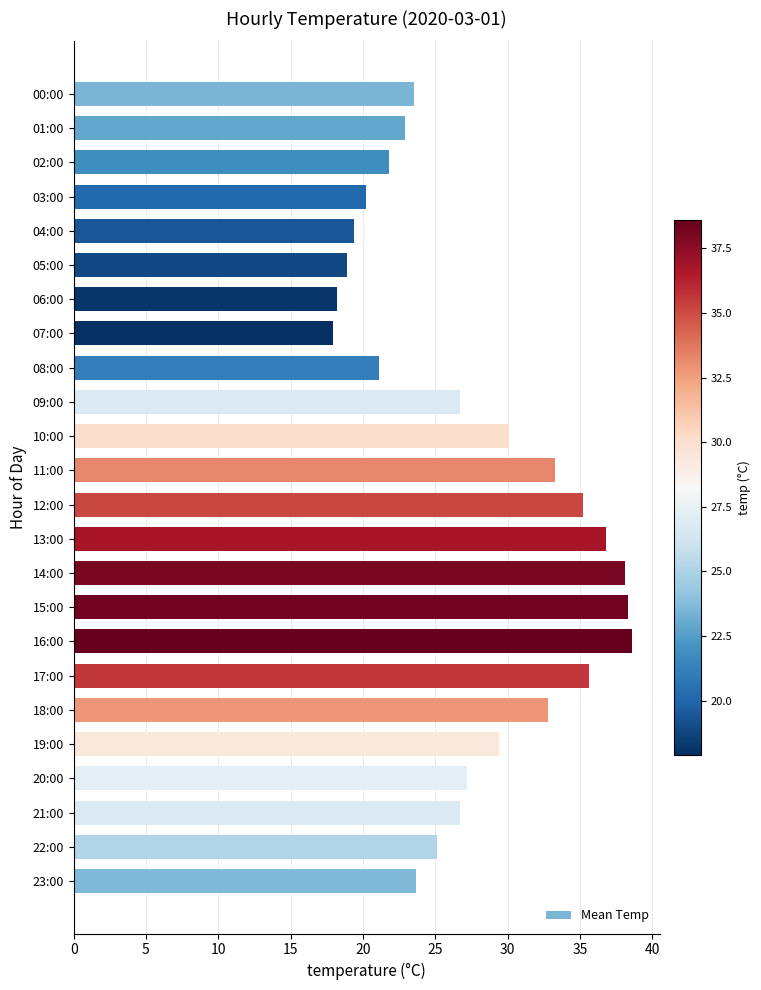

The value at 14:00 is 55.3. True or false?

False